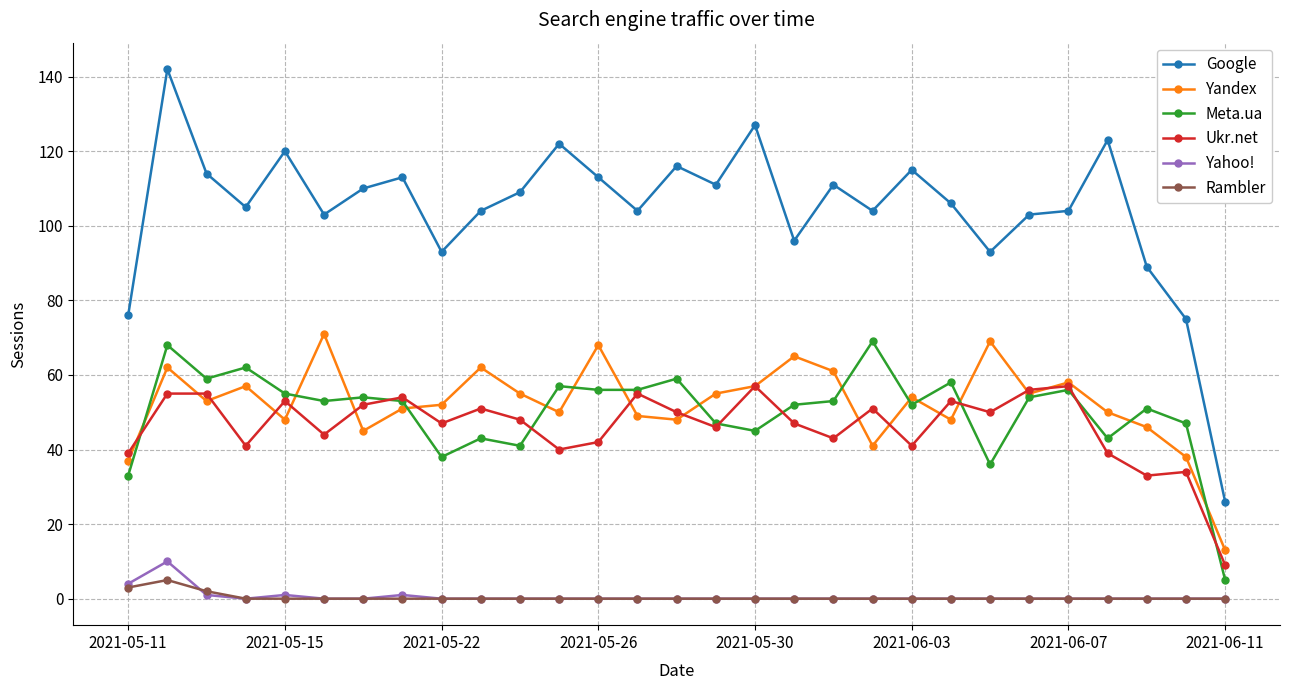

Is this an area chart (filled region under the line)?

No